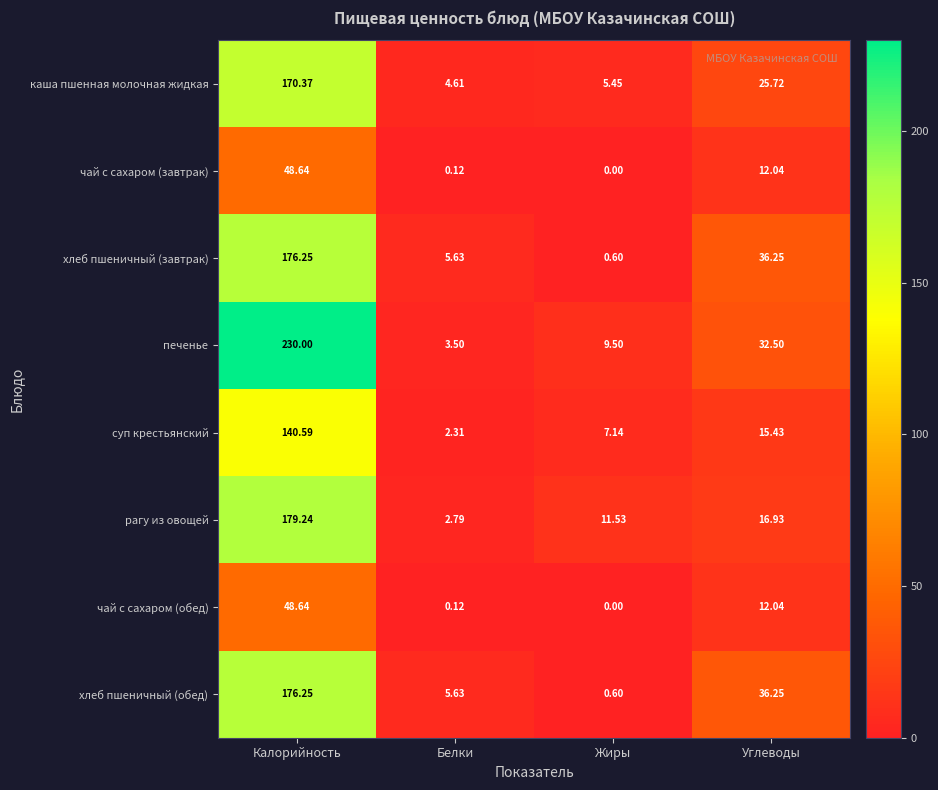

Is the value of суп крестьянский at Углеводы greater than the value of чай с сахаром (обед) at Белки?

Yes